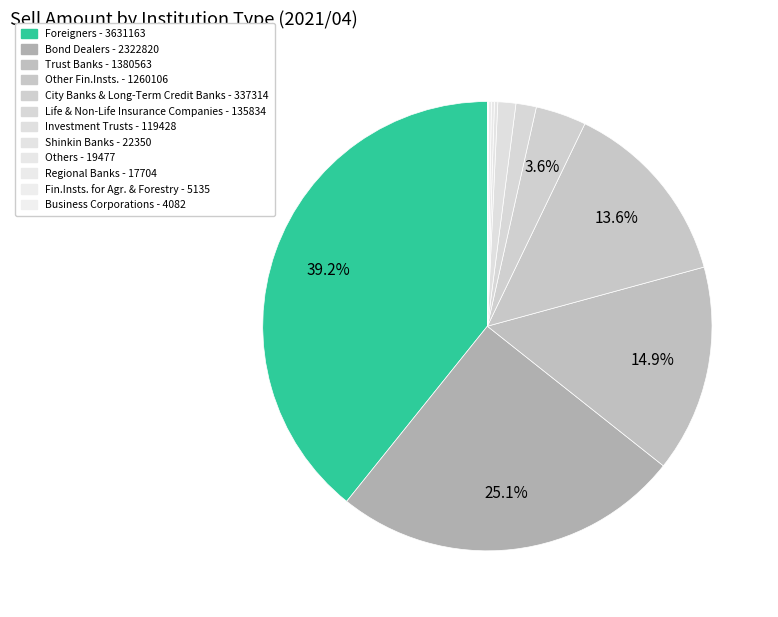

Which category has the biggest portion of the pie?

Foreigners